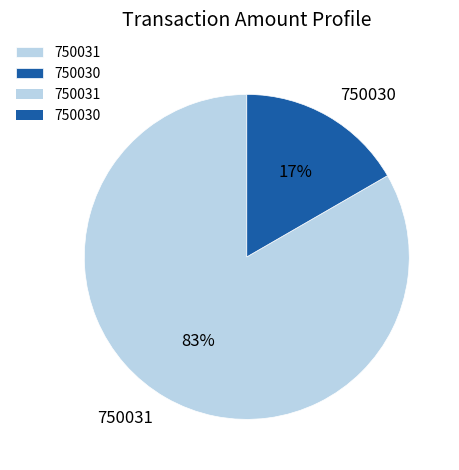

Which category has the smallest portion of the pie?

750030